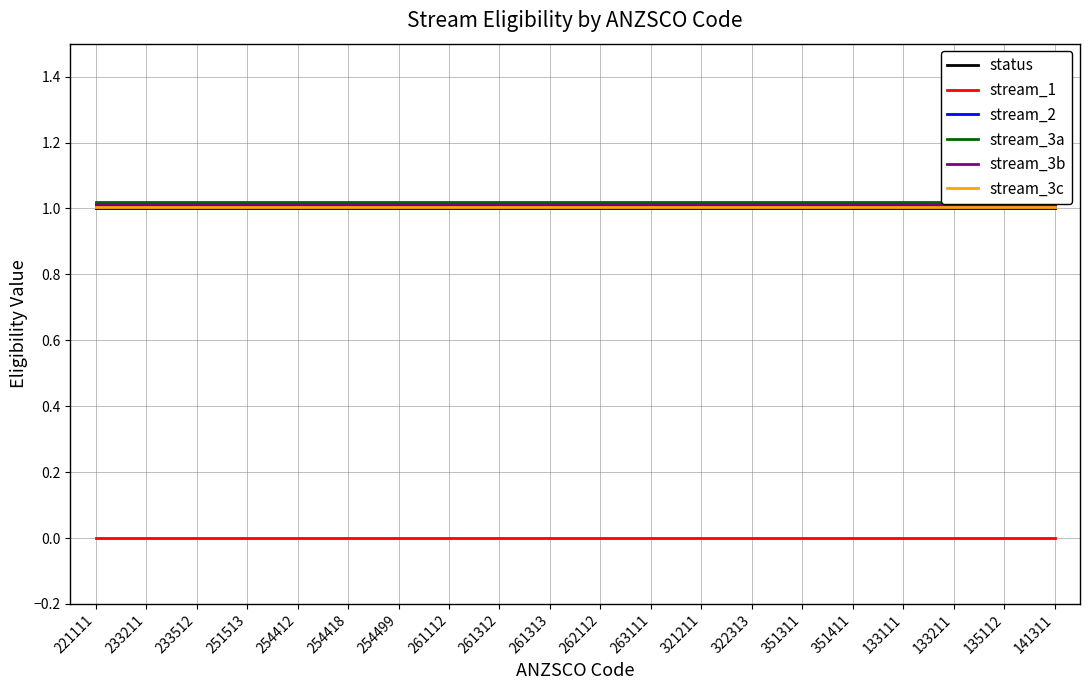

What is the total value across all series at 263111?

5.0